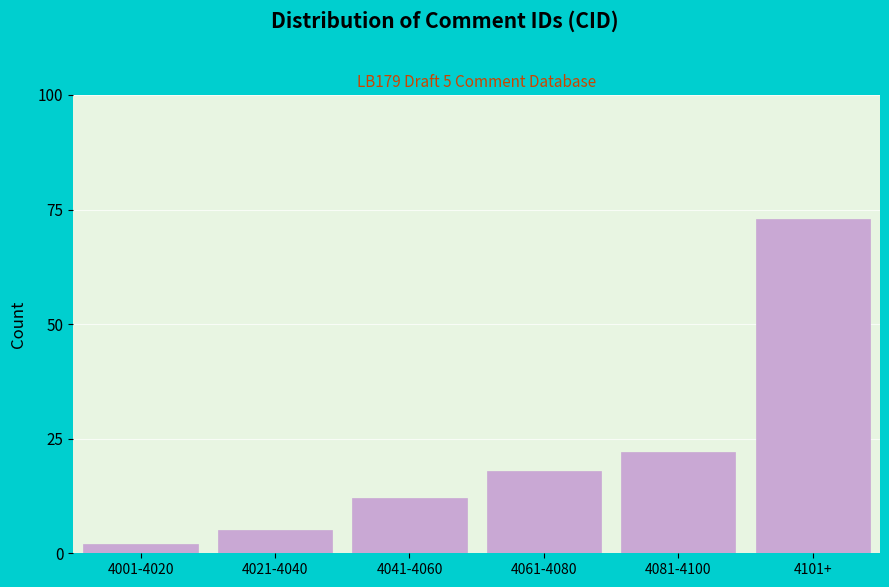

Reading left to right, what are all the values shown in this chart?

2	5	12	18	22	73